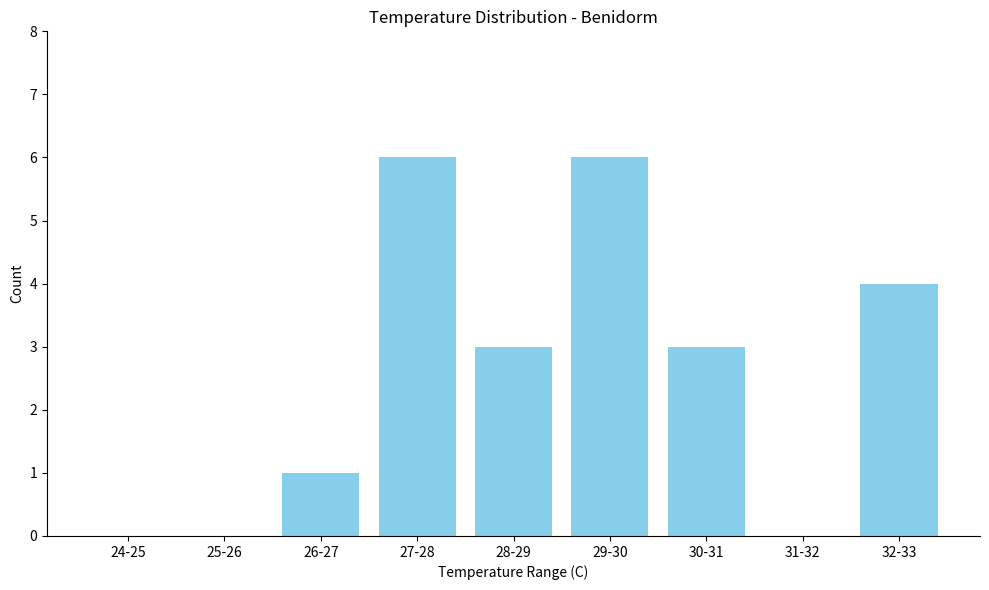

Reading left to right, transcribe all the data shown in this chart.

24-25=0	25-26=0	26-27=1	27-28=6	28-29=3	29-30=6	30-31=3	31-32=0	32-33=4